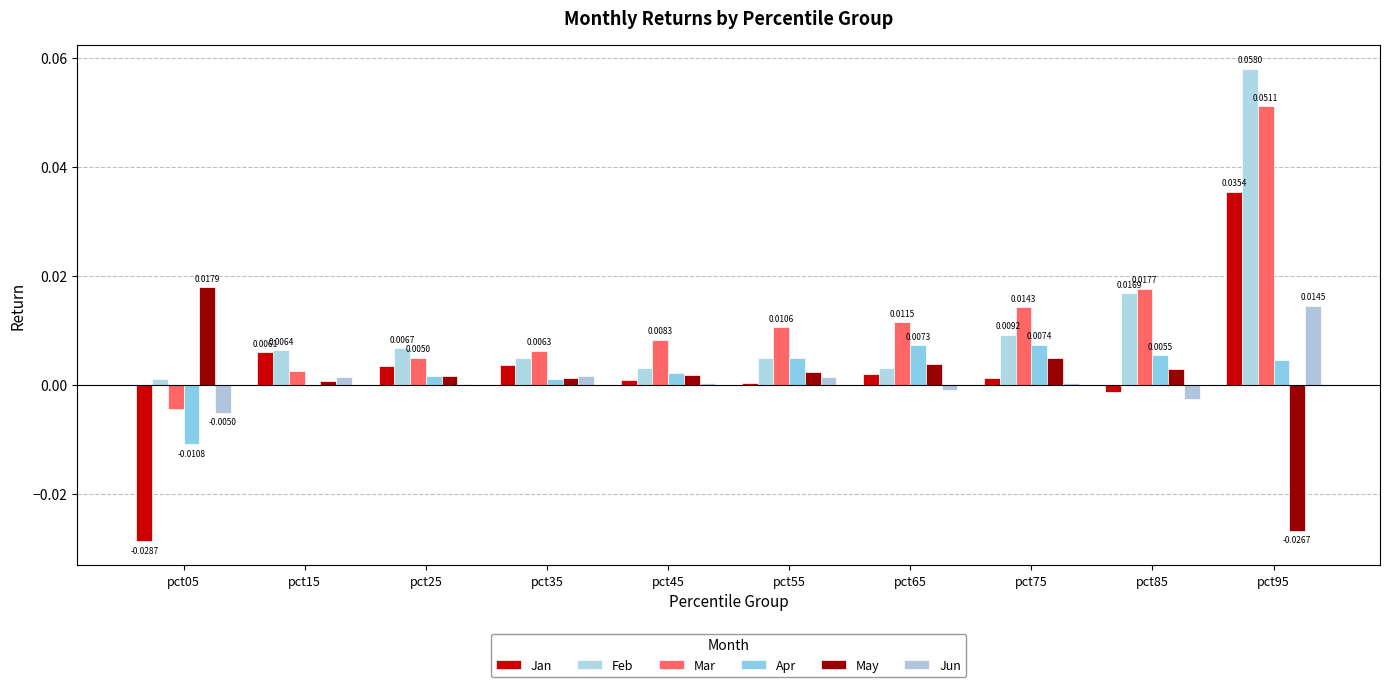

Reading left to right, what are all the values shown in this chart?

Jan: -0.0	0.0	0.0	0.0	0.0	0.0	0.0	0.0	-0.0	0.0
Feb: 0.0	0.0	0.0	0.0	0.0	0.0	0.0	0.0	0.0	0.1
Mar: -0.0	0.0	0.0	0.0	0.0	0.0	0.0	0.0	0.0	0.1
Apr: -0.0	-0.0	0.0	0.0	0.0	0.0	0.0	0.0	0.0	0.0
May: 0.0	0.0	0.0	0.0	0.0	0.0	0.0	0.0	0.0	-0.0
Jun: -0.0	0.0	0.0	0.0	0.0	0.0	-0.0	0.0	-0.0	0.0